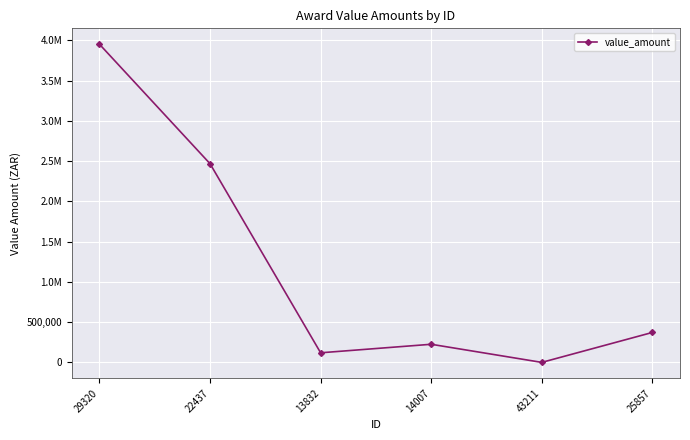

Does the chart have visible grid lines?

Yes